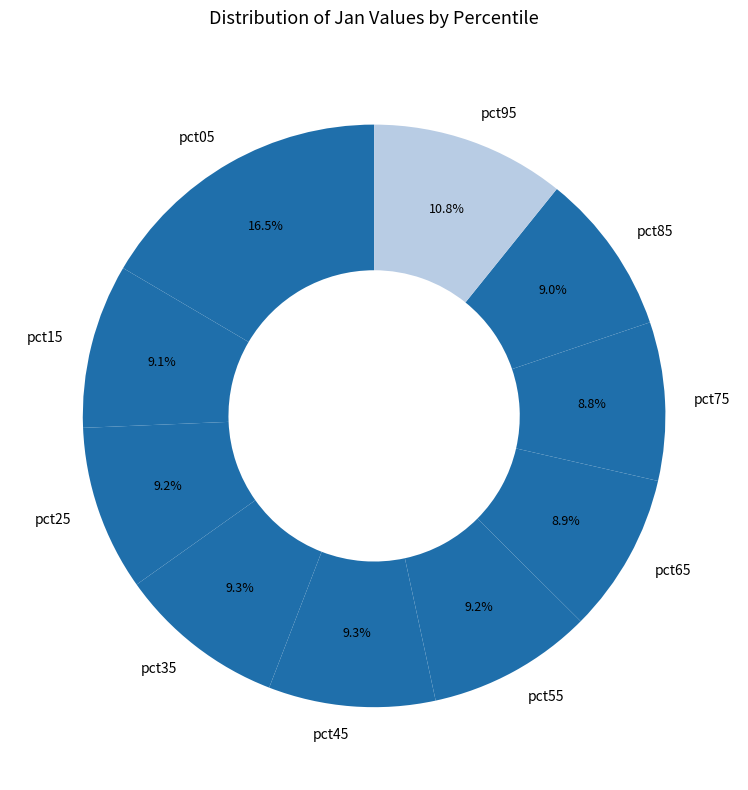

Which has a higher value, pct05 or pct85?

pct05